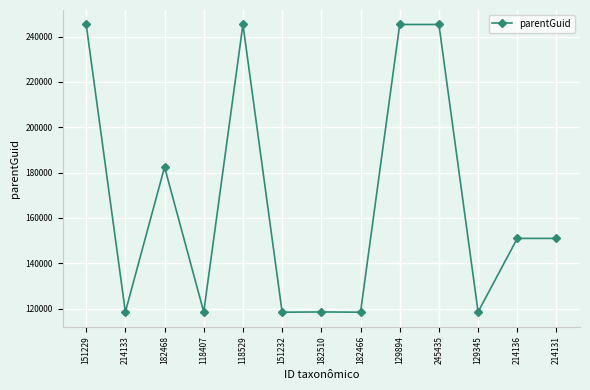

What is the smallest value displayed?

118410